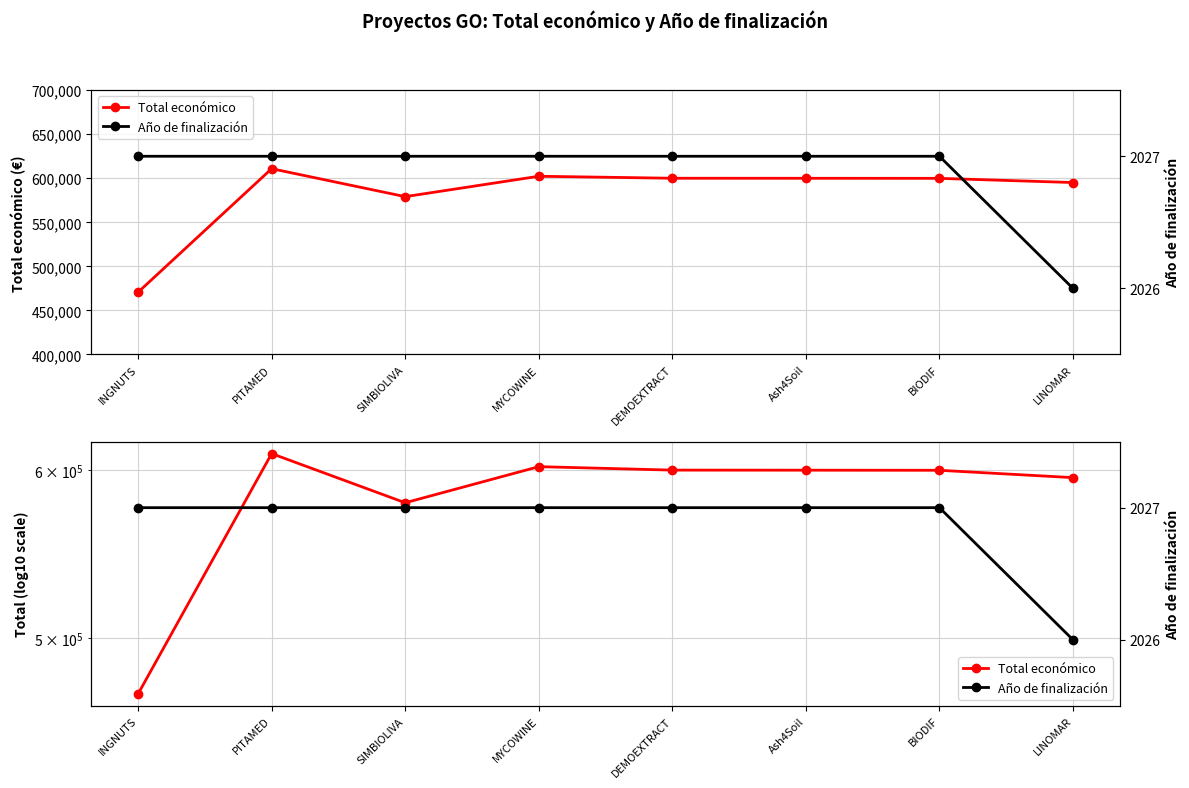

At SIMBIOLIVA, list the series in order from smallest to largest.

Año de finalización, Total económico